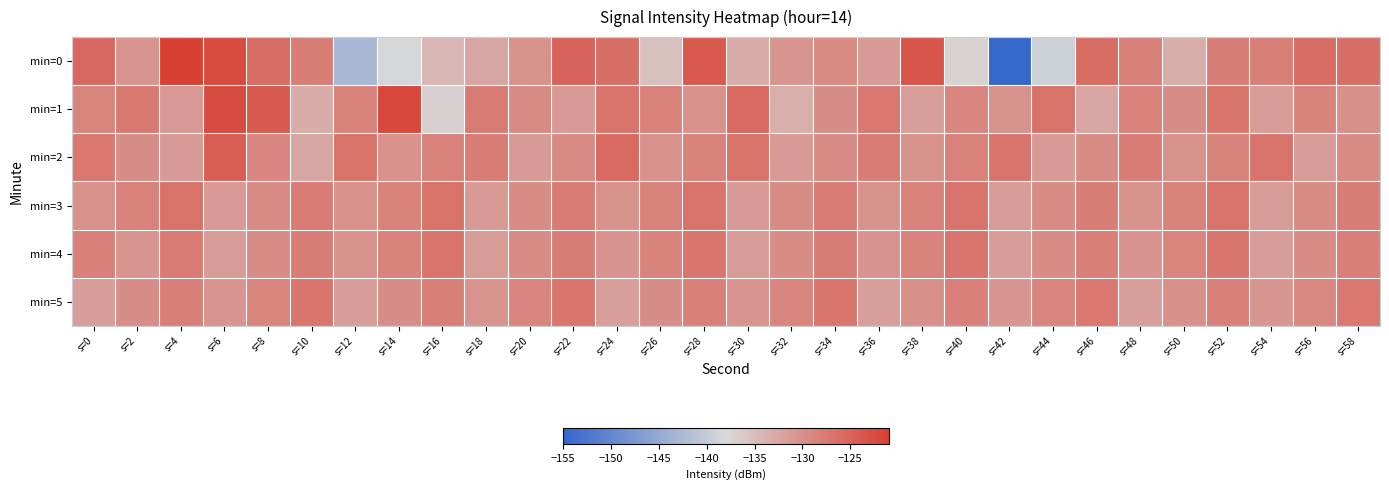

Which series has the largest total across all categories?

min=2